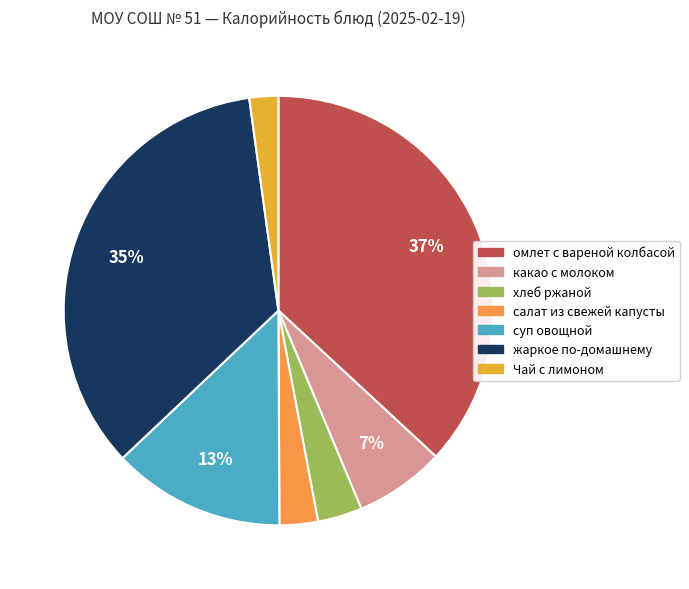

Rank the categories by value from highest to lowest.

омлет с вареной колбасой, жаркое по-домашнему, суп овощной, какао с молоком, хлеб ржаной, салат из свежей капусты, Чай с лимоном